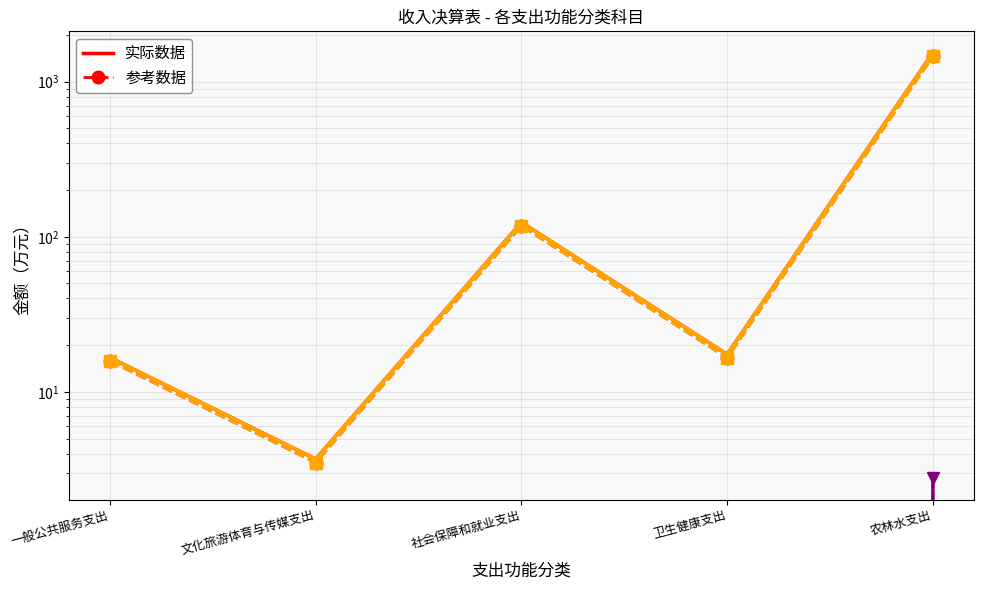

Which series has the widest spread of values?

本年收入合计